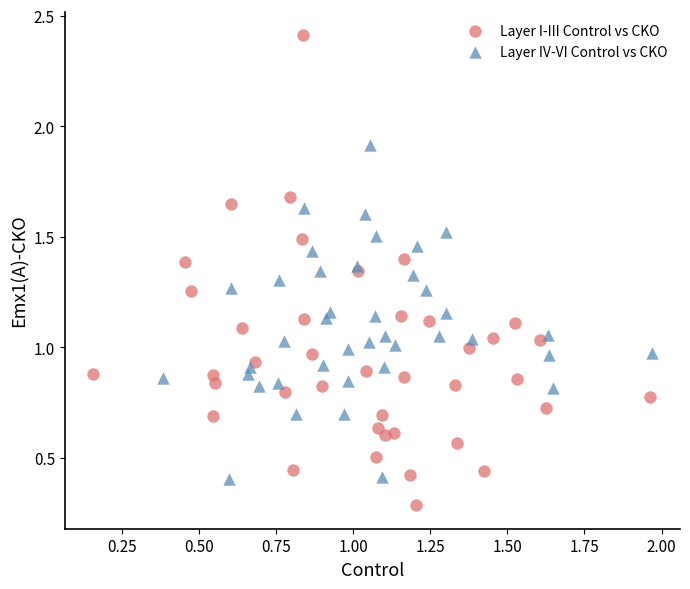

Which series reaches the maximum Y coordinate?

Layer I-III Control vs CKO